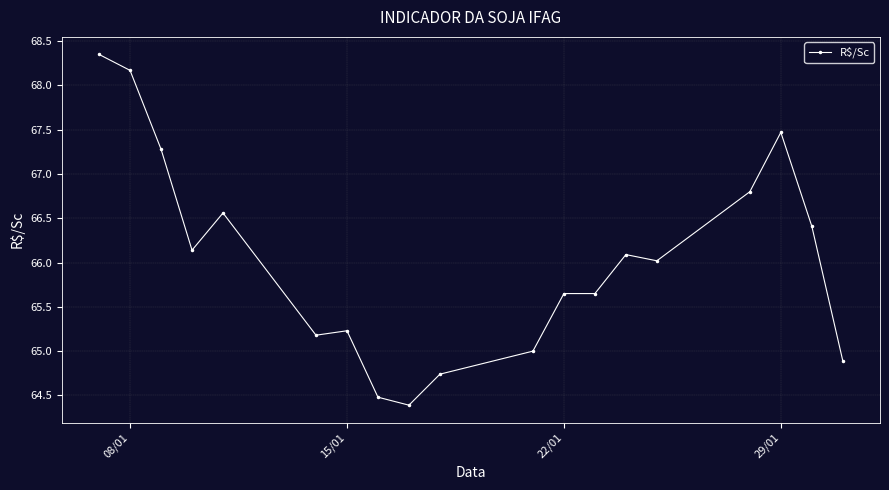

What is the difference between the maximum and minimum values?

4.0